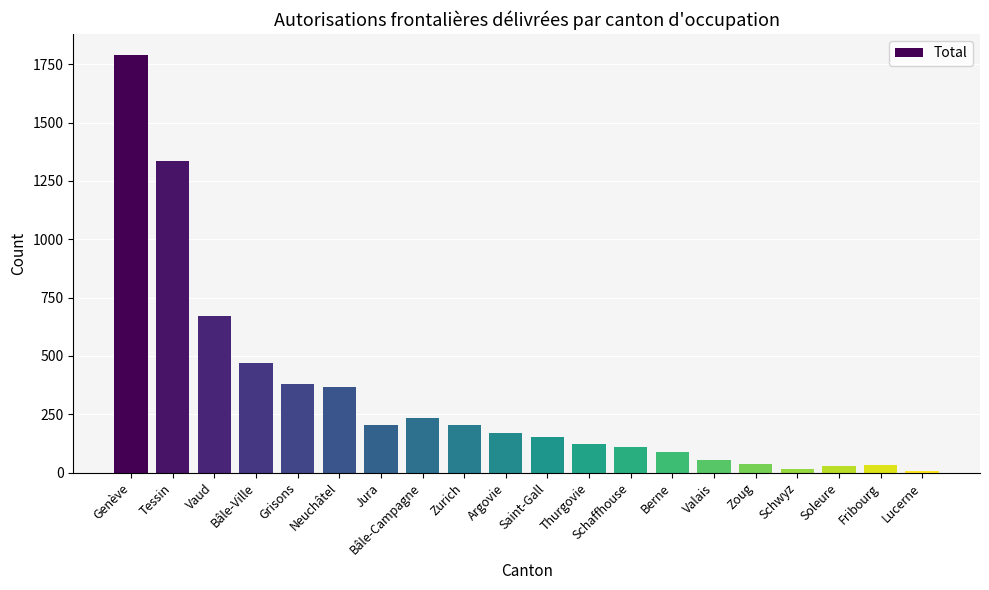

Is it true that the value at Schaffhouse is 111?

True